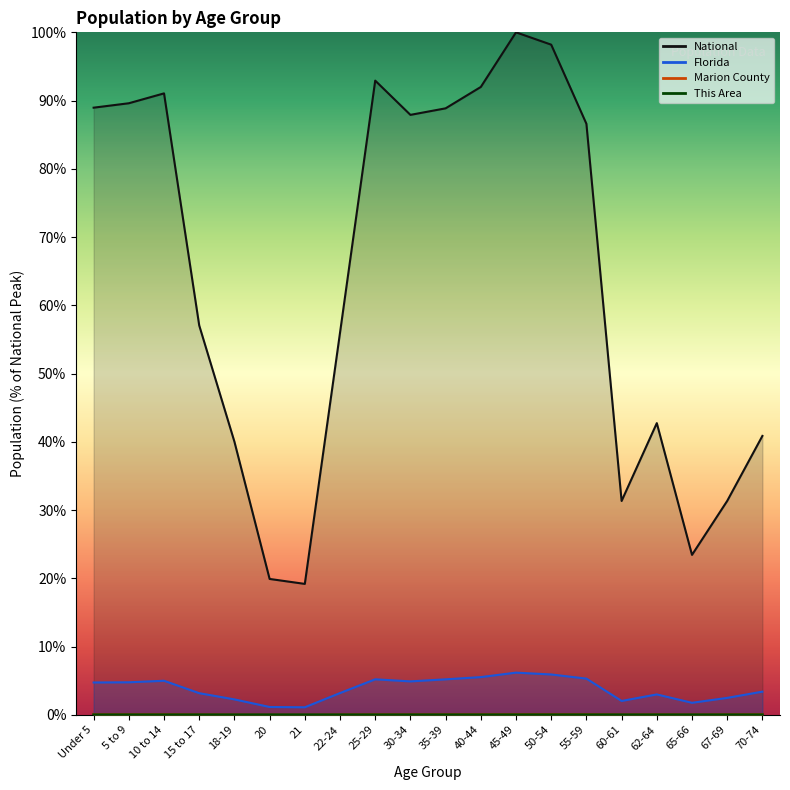

What is the difference between the second highest and minimum values in the Marion County series?

0.1